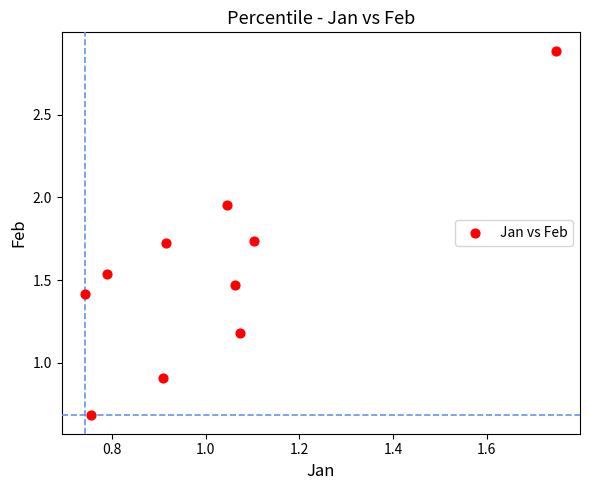

What is the average X value?

1.0